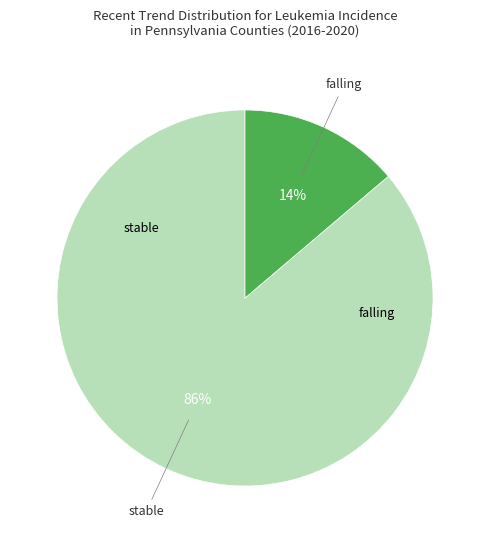

To the nearest percent, what is the difference between the largest and smallest slice percentages?

72%